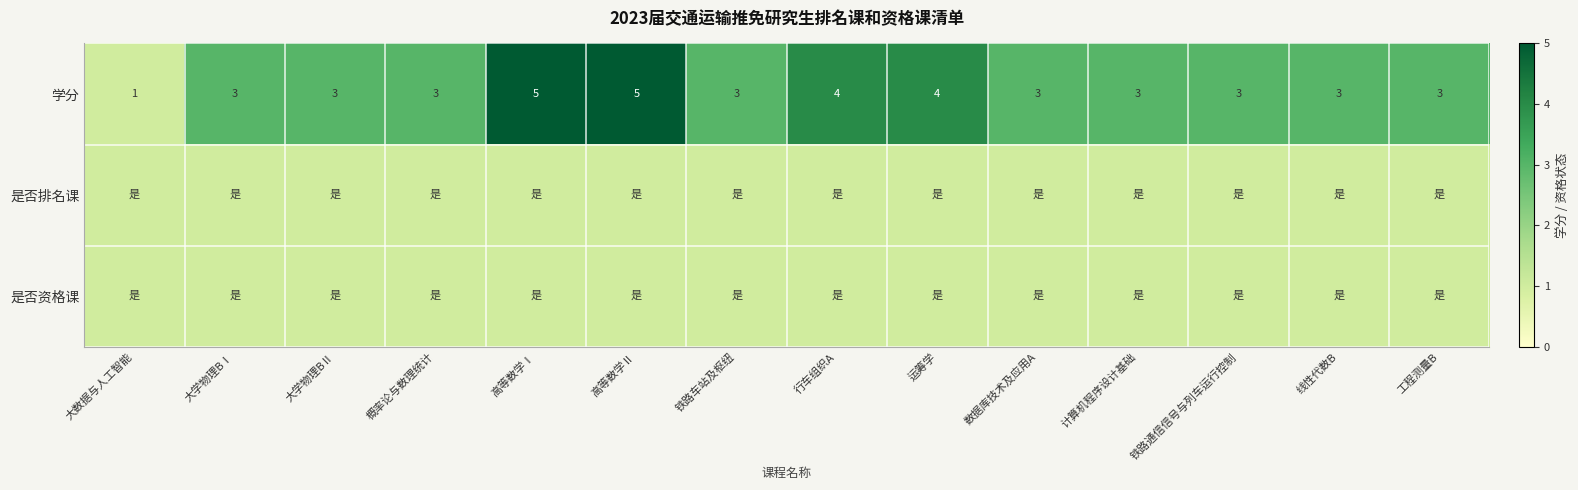

Read the 学分 value at 大学物理BⅡ.

3